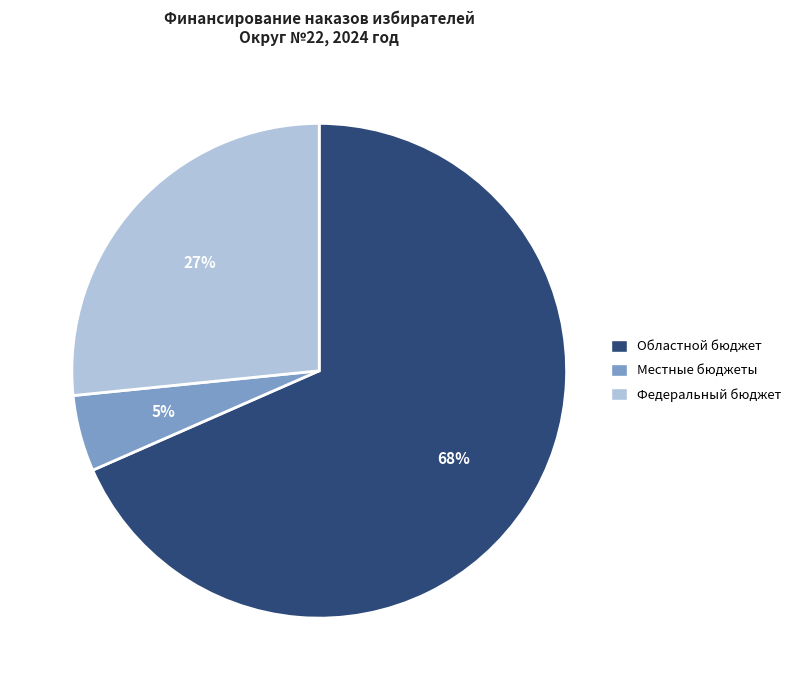

Is there any slice that represents more than half of the pie?

Yes